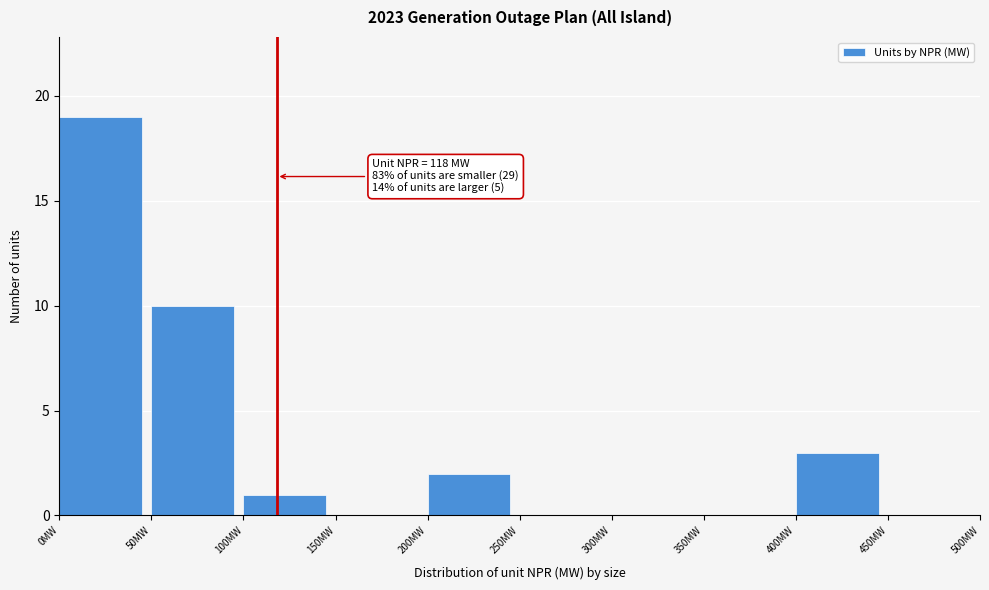

Which range on the x-axis has the tallest bar?

0 to 50